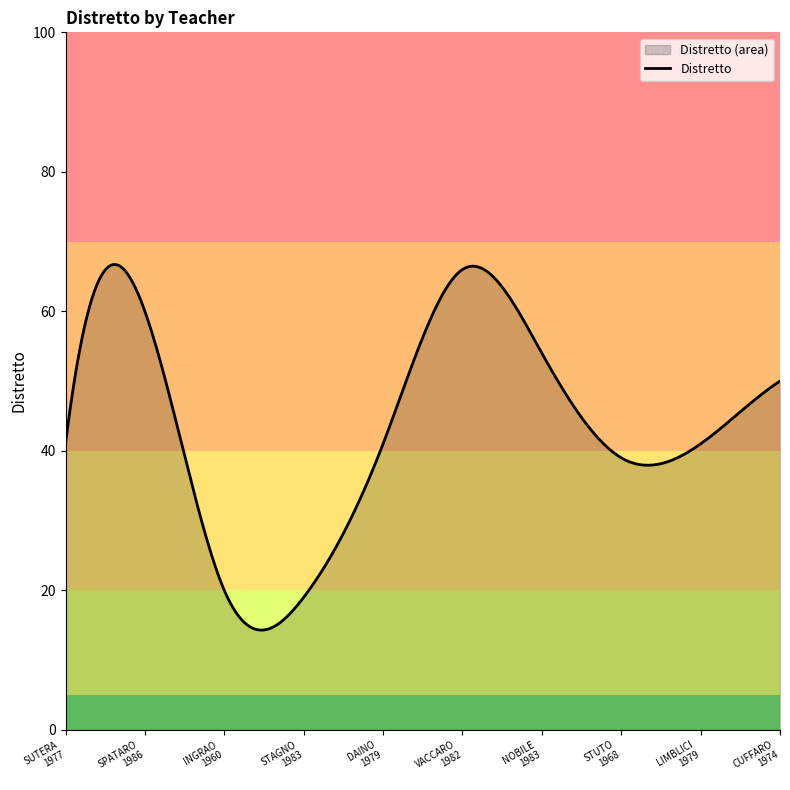

What is the average value?

43.6